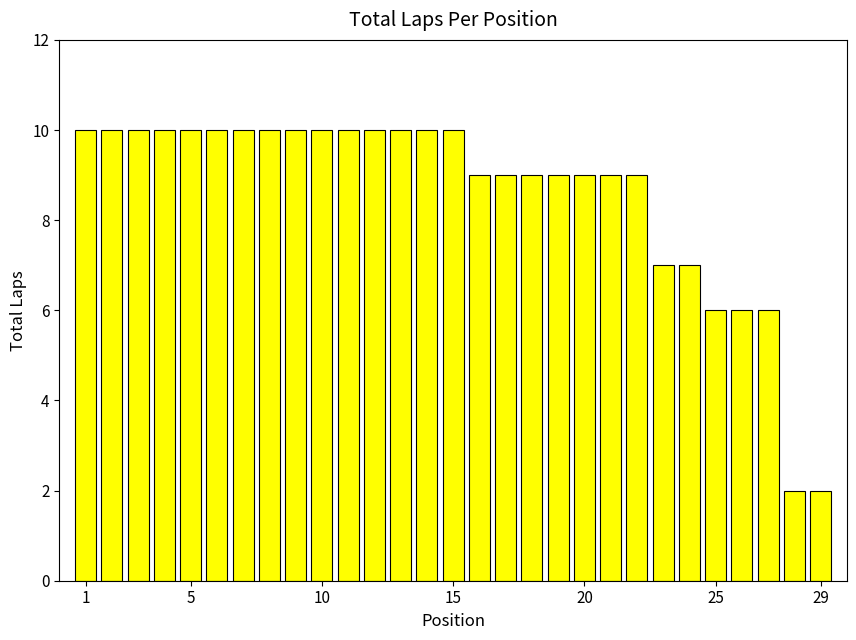

How many data points does each series have?

29